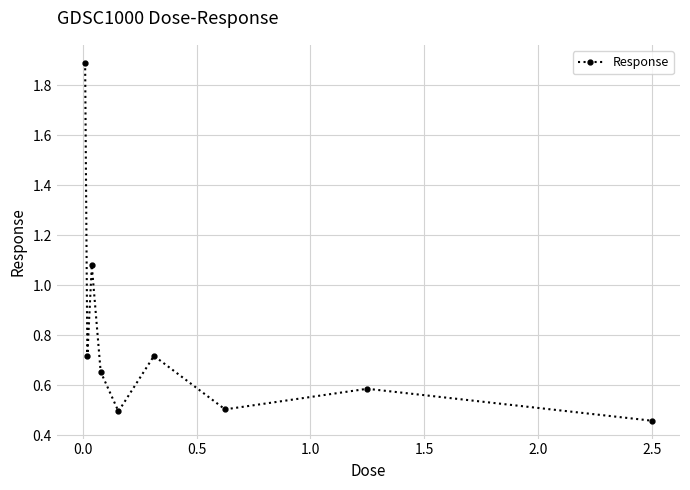

How many interior local peaks (higher than both neighbors) does the data have?

3